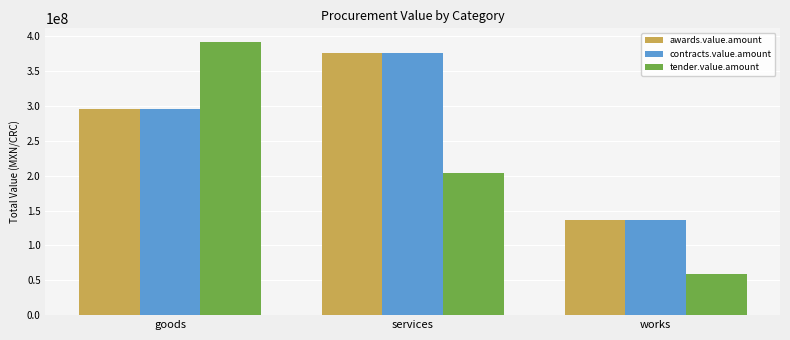

What is the maximum value for tender.value.amount?

391825258.3